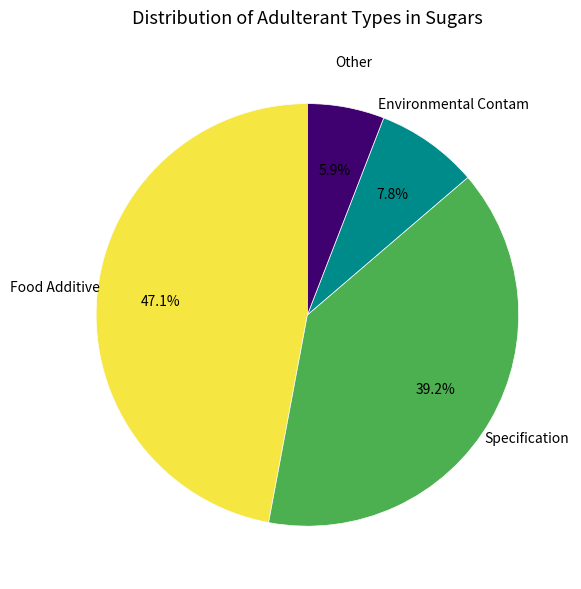

Is there a majority slice in this chart?

No